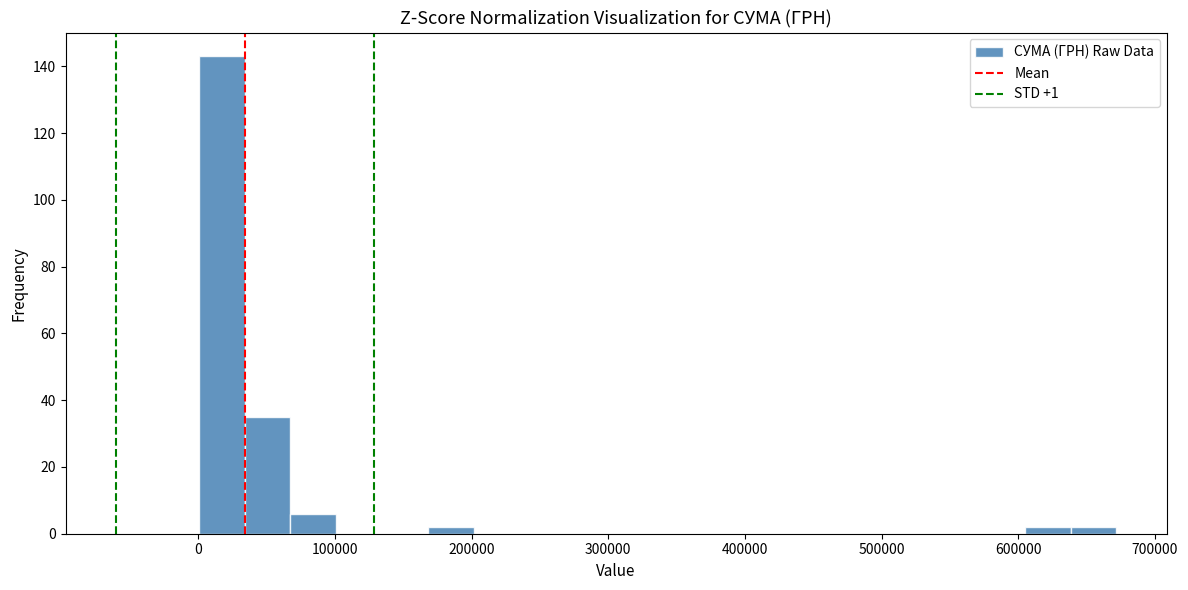

Around what value on the x-axis is the tallest bar? Give the approximate position of its centre, as read against the axis.

20000